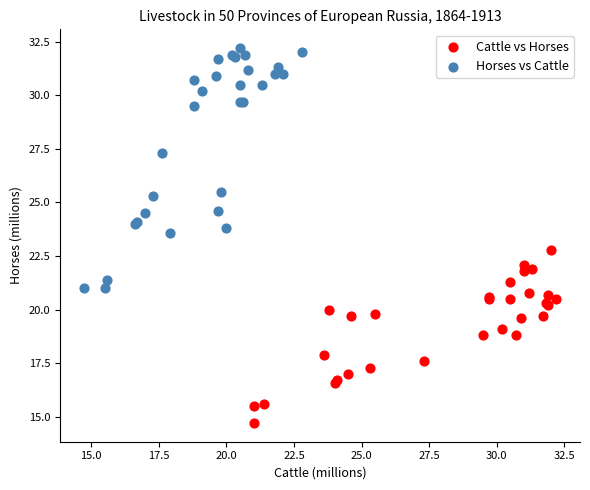

What are all the series names shown in the legend?

Cattle vs Horses, Horses vs Cattle